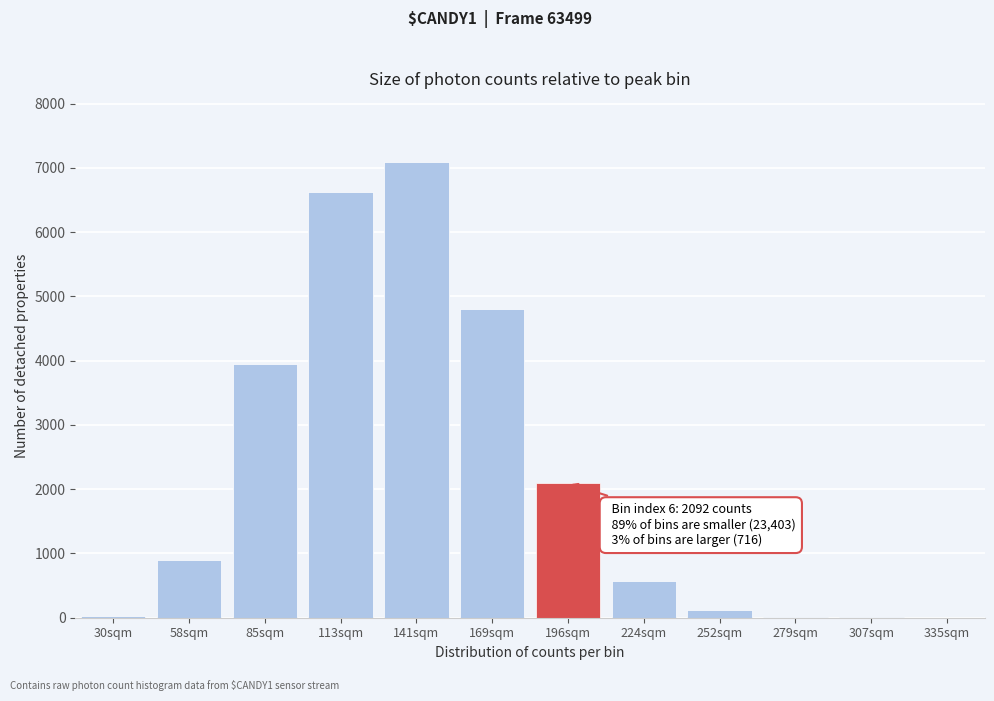

The value at 169sqm is 4811. True or false?

True